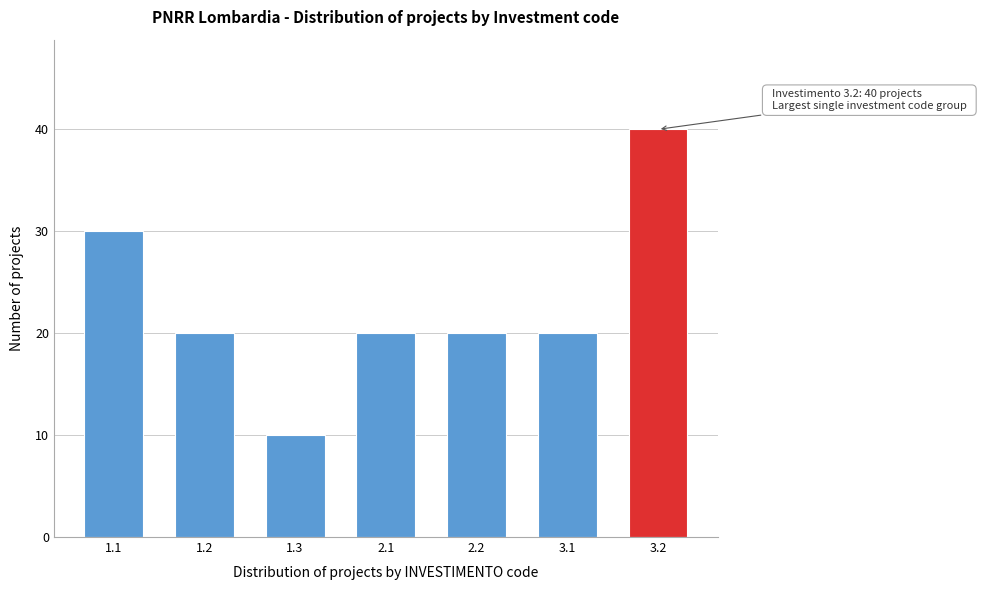

Reading left to right, transcribe all the data shown in this chart.

1.1=30	1.2=20	1.3=10	2.1=20	2.2=20	3.1=20	3.2=40